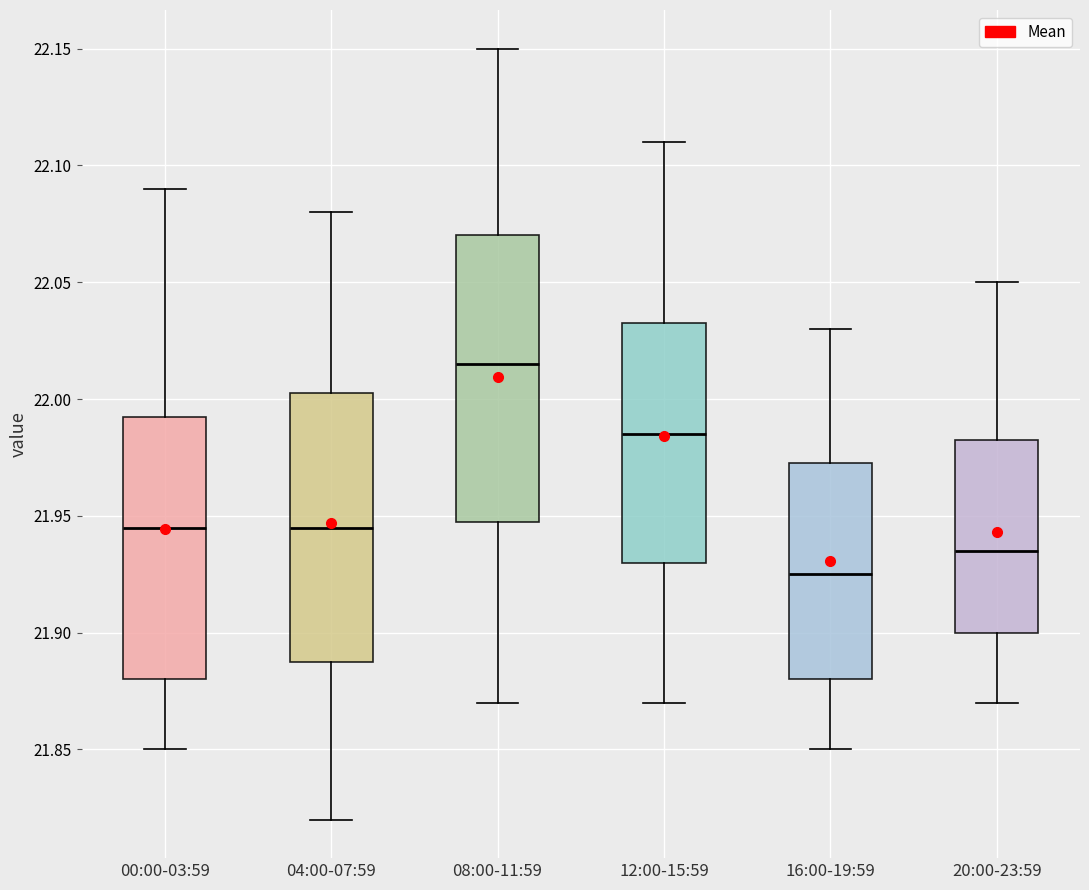

Reading left to right, transcribe this box plot: for each box, give where its median line is, the range the box spans, and where its two whiskers end, as read against the y-axis. The values are not printed on the chart, so give them approximately, as read against the axis.

00:00-03:59: median 21.945, box 21.880 to 21.995, whiskers 21.850 to 22.090
04:00-07:59: median 21.945, box 21.890 to 22.005, whiskers 21.820 to 22.080
08:00-11:59: median 22.015, box 21.950 to 22.070, whiskers 21.870 to 22.150
12:00-15:59: median 21.985, box 21.930 to 22.035, whiskers 21.870 to 22.110
16:00-19:59: median 21.925, box 21.880 to 21.975, whiskers 21.850 to 22.030
20:00-23:59: median 21.935, box 21.900 to 21.985, whiskers 21.870 to 22.050